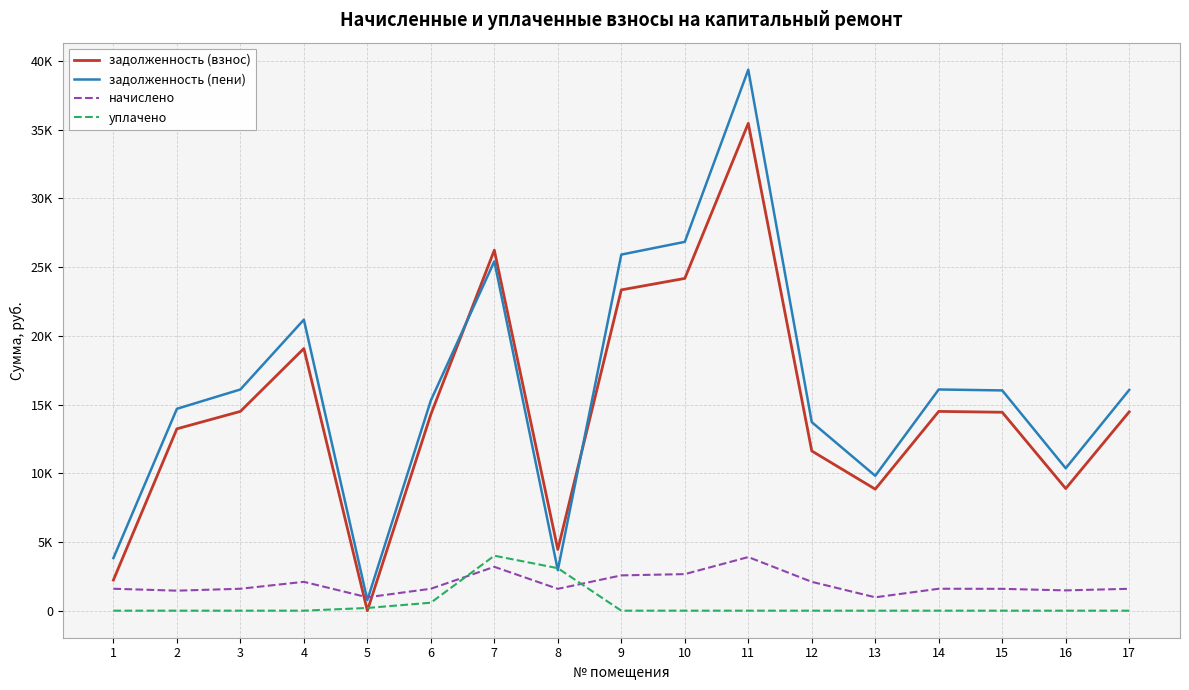

True or false: задолженность (пени) and уплачено intersect in this chart.

True